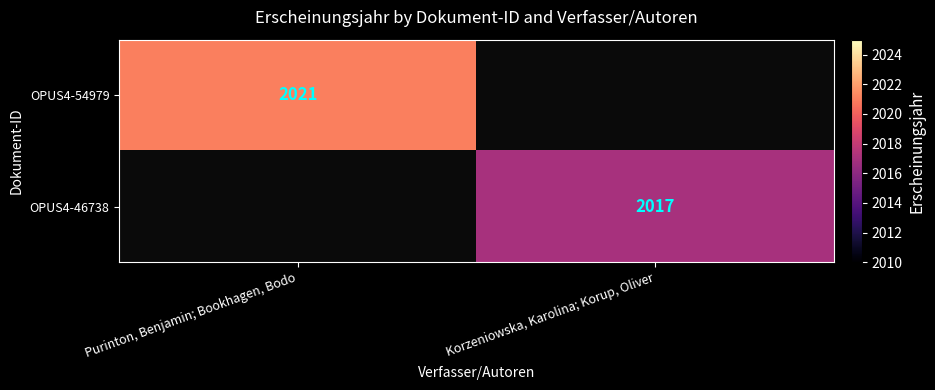

Is it true that OPUS4-54979 equals 2021 at Purinton, Benjamin; Bookhagen, Bodo?

True